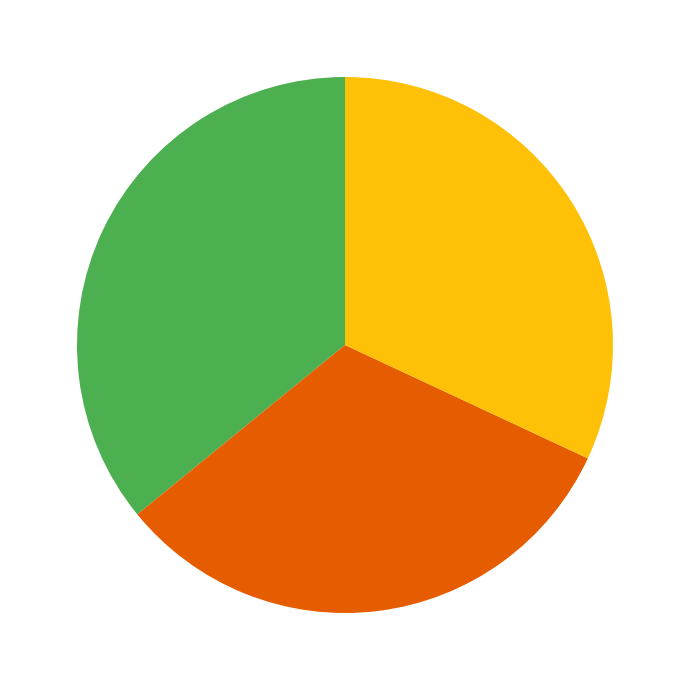

Does any single category account for the majority?

No